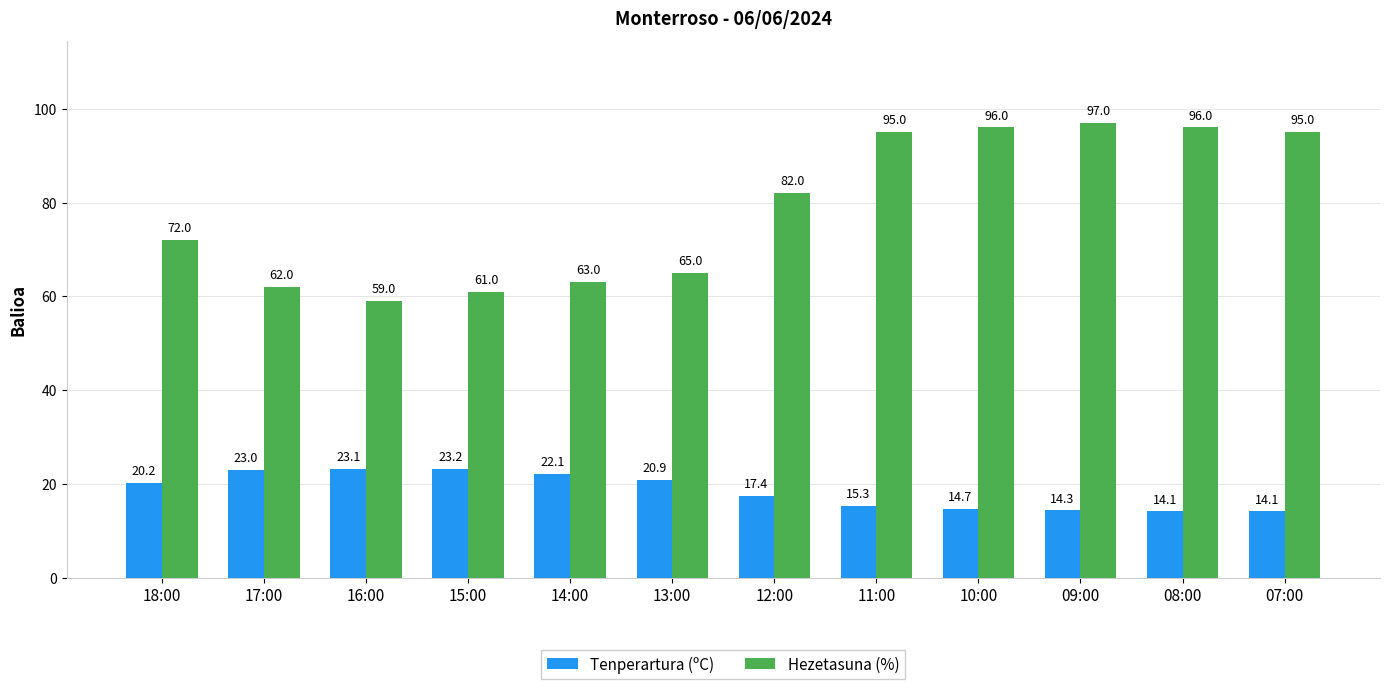

What position from the right is 16:00?

10